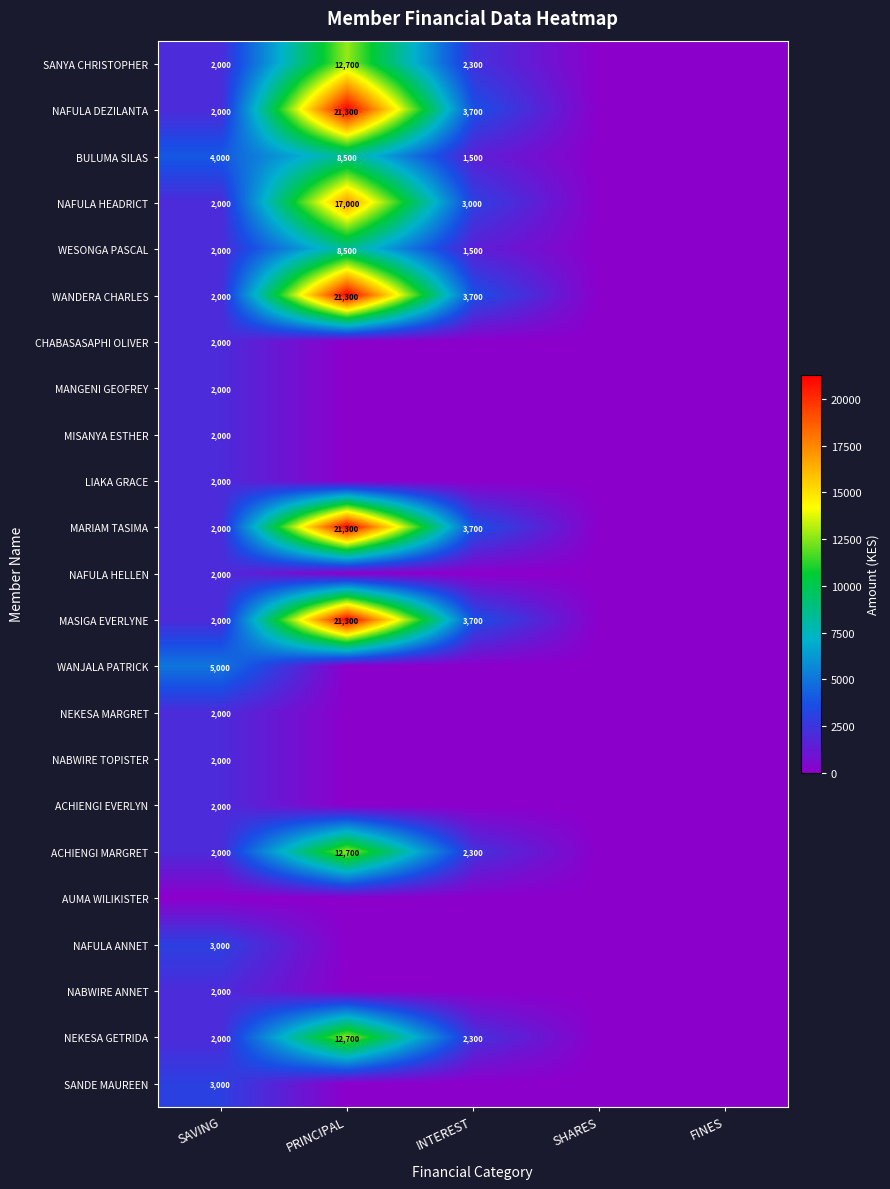

How many categories are shown in the chart?

5